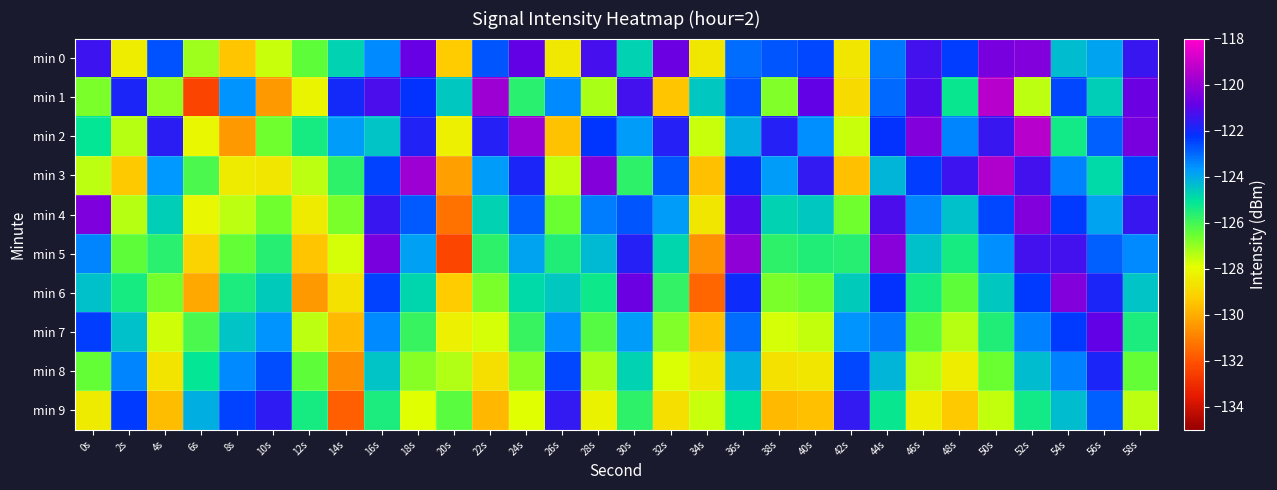

What is the total value across all series at 26s?

-1253.2